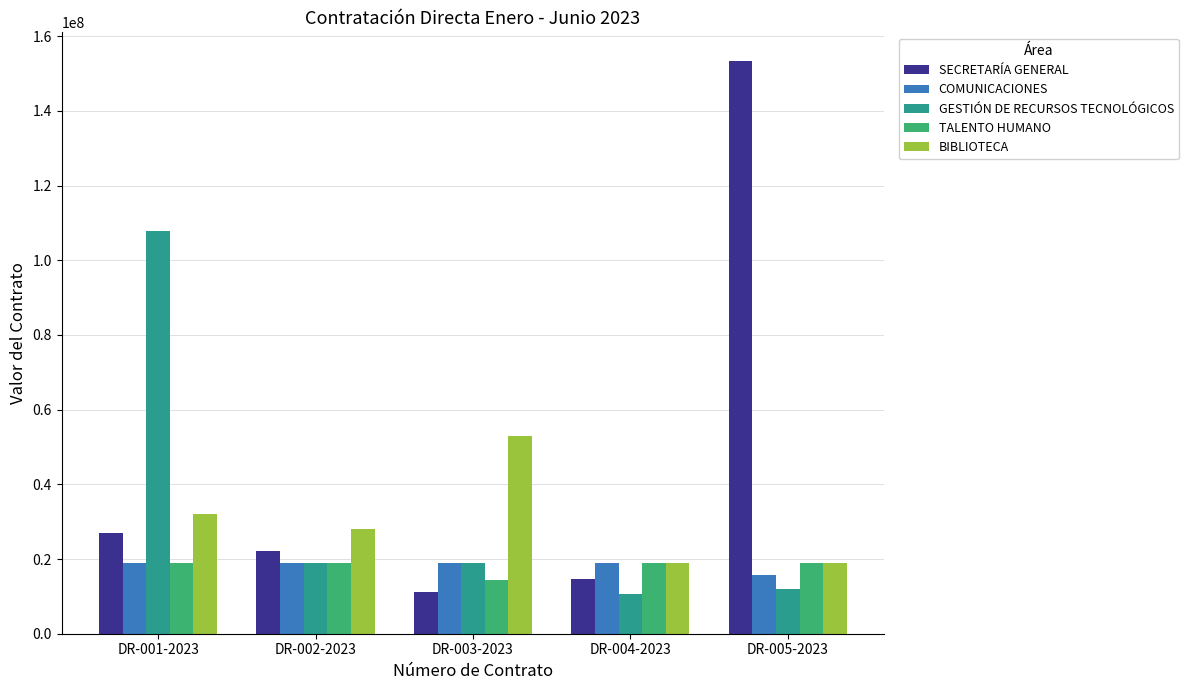

The value of TALENTO HUMANO at DR-005-2023 is 18980267. True or false?

True